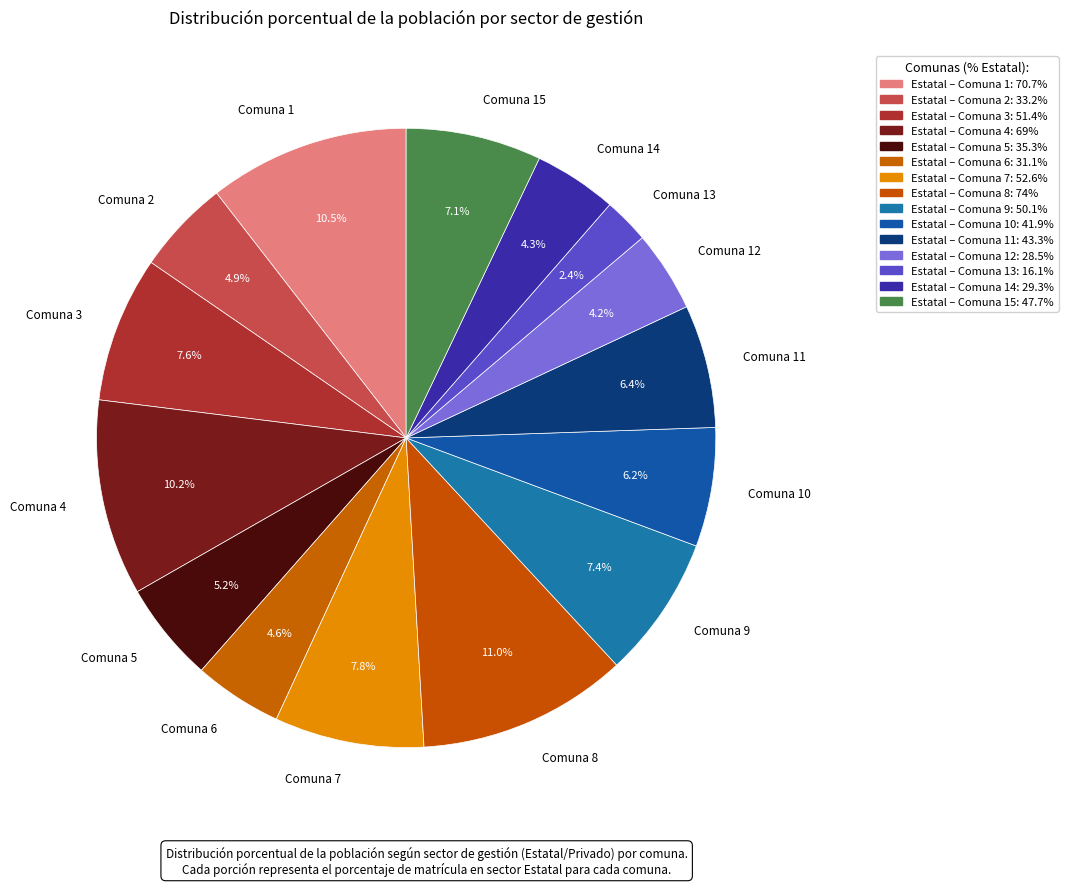

Is the sum of Comuna 5 and Comuna 14 greater than half?

No